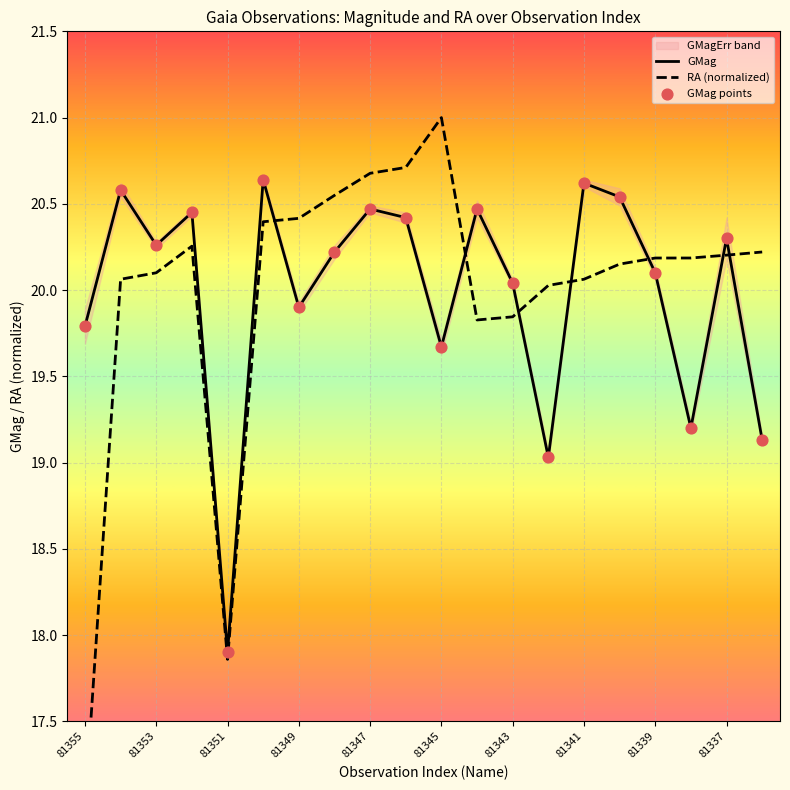

What is the highest value of the GMag series?

20.6